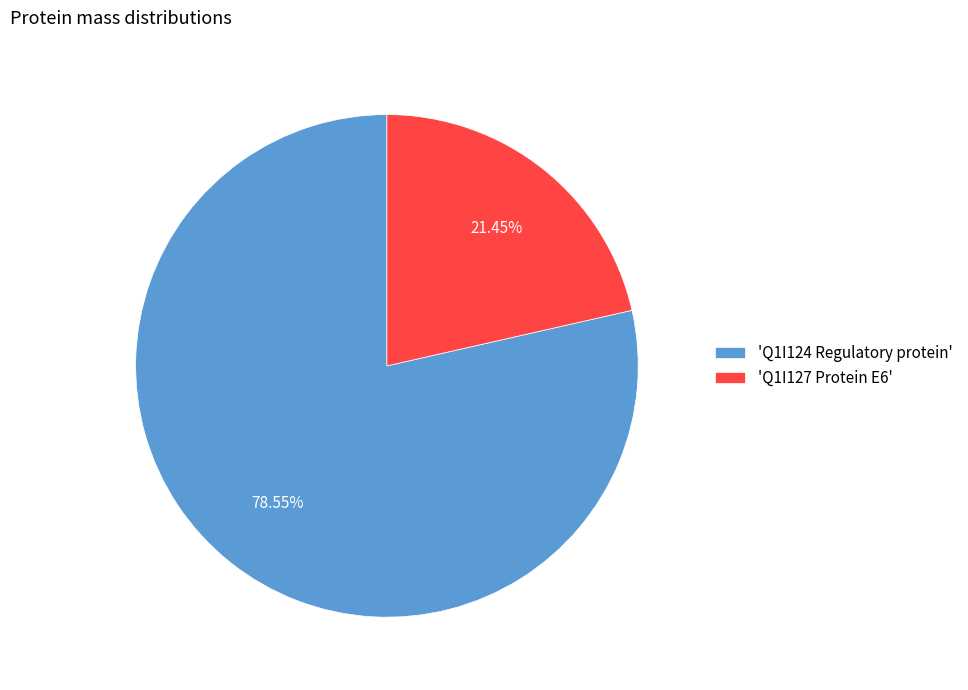

To the nearest percent, what is the difference between the largest and smallest slice percentages?

57%